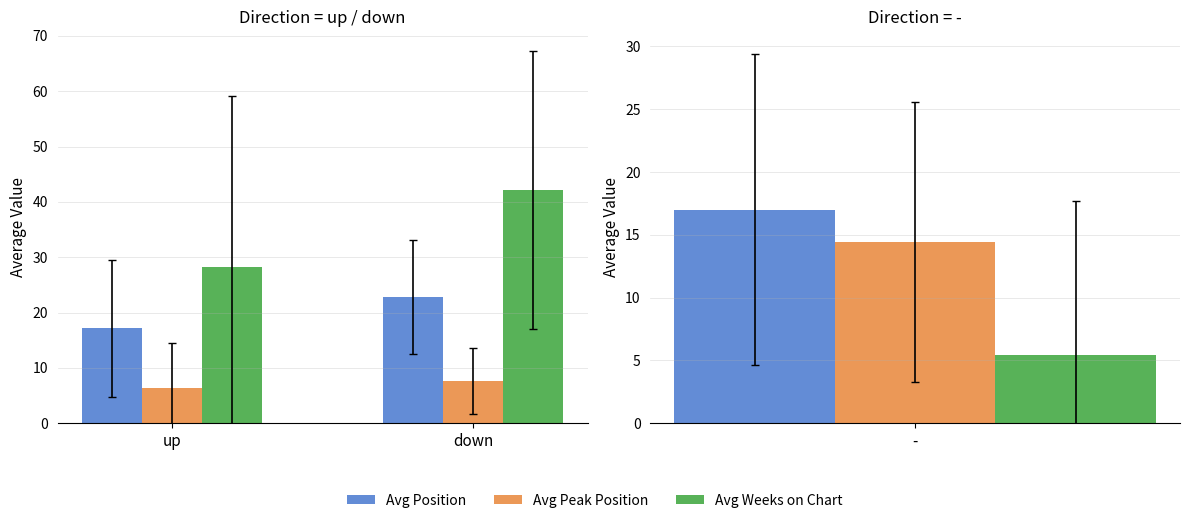

How many data points in Avg Position are above 22?

1